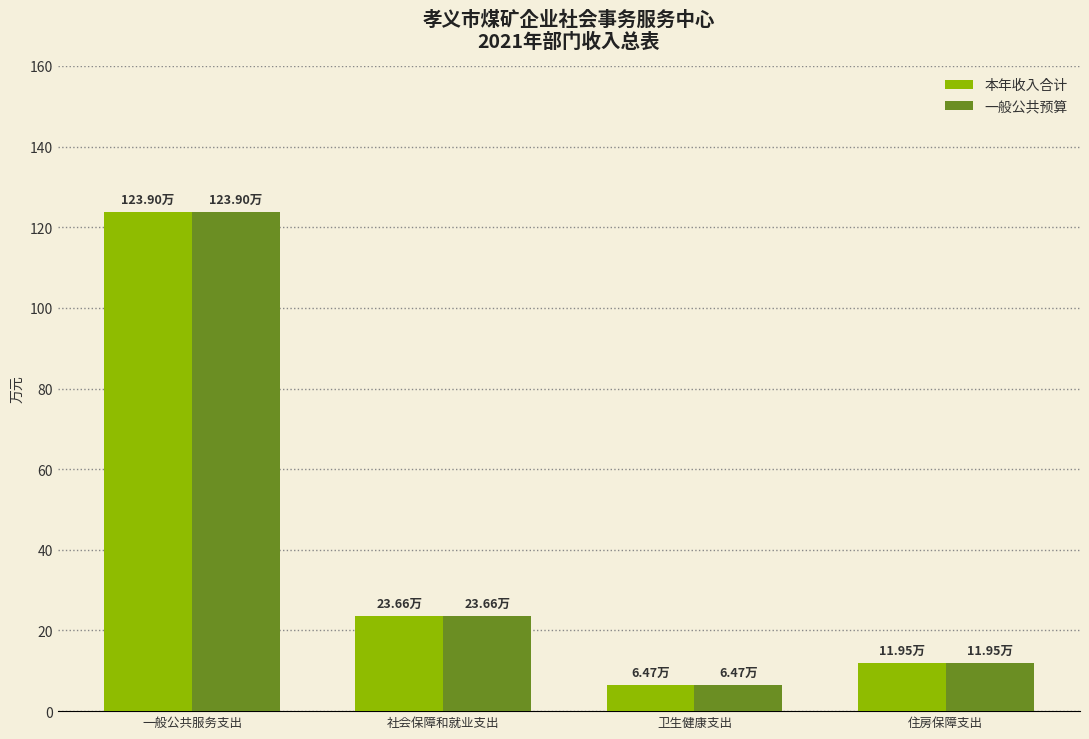

What is the total value across all series at 一般公共服务支出?

247.8